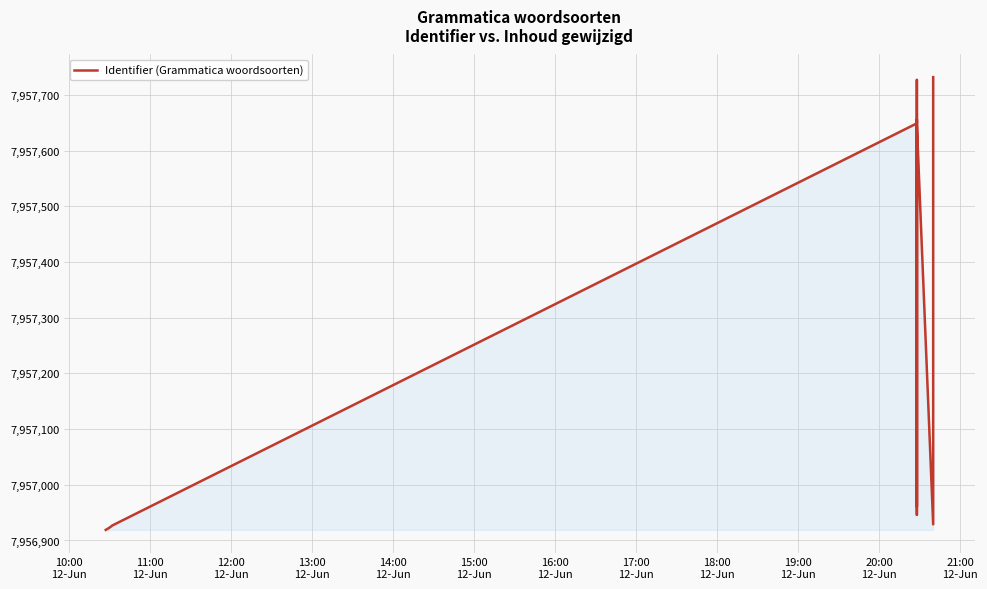

How many points are higher than both their immediate neighbors (excluding endpoints)?

3